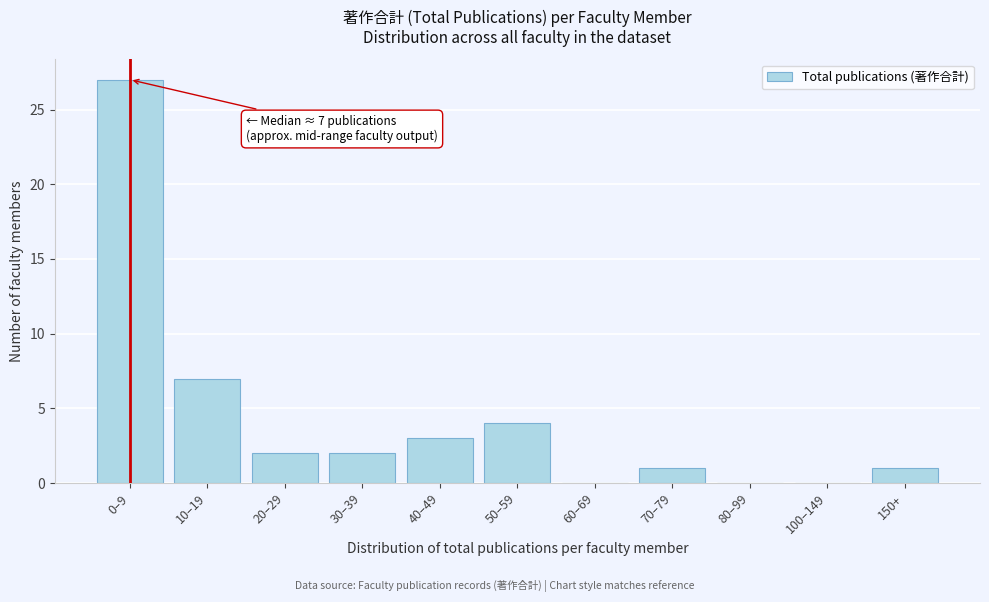

Reading right to left, transcribe all the data shown in this chart.

150+=1	100–149=0	80–99=0	70–79=1	60–69=0	50–59=4	40–49=3	30–39=2	20–29=2	10–19=7	0–9=27